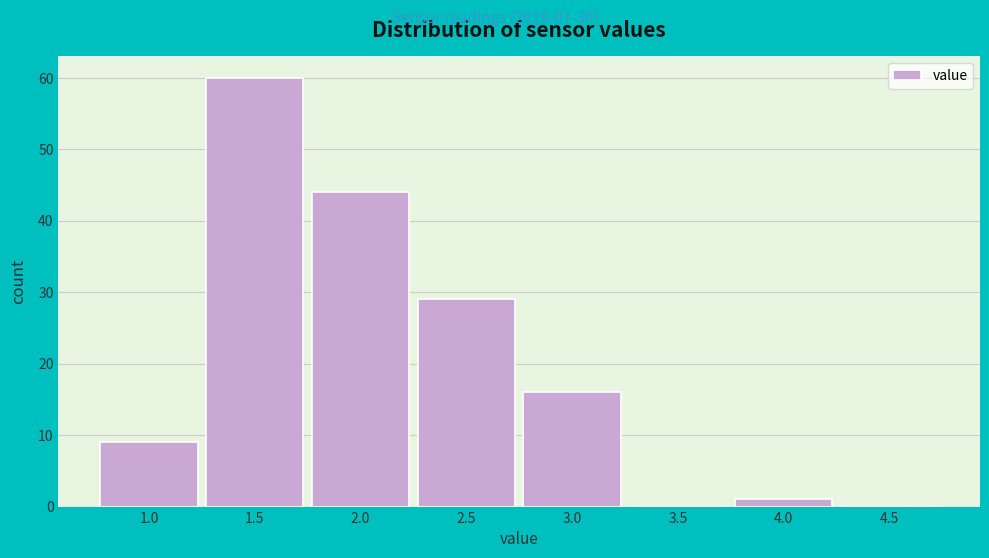

Reading left to right, list all the values displayed in this chart.

1.0=9	1.5=60	2.0=44	2.5=29	3.0=16	3.5=0	4.0=1	4.5=0